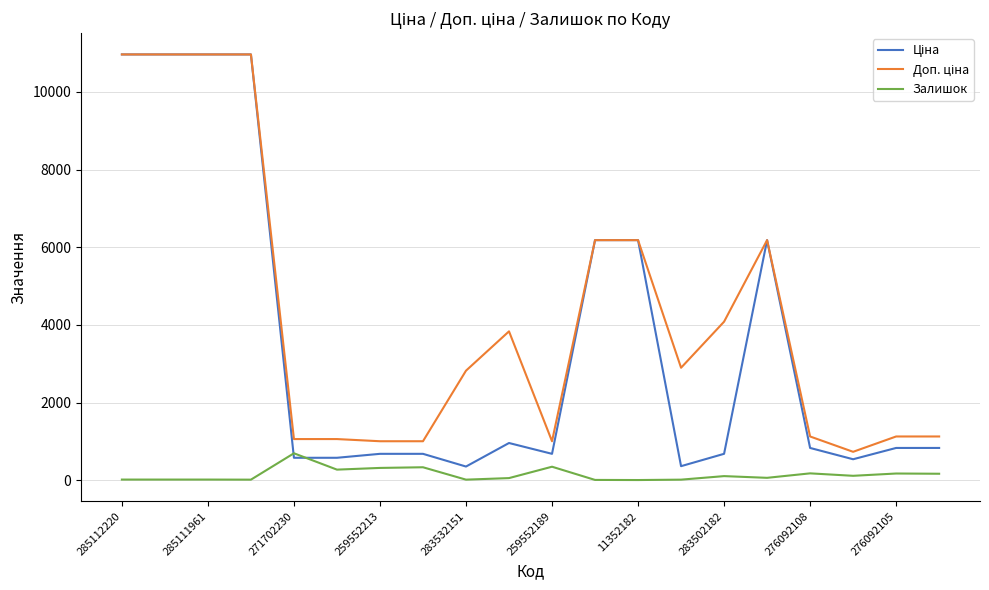

What is the highest value of the Залишок series?

694.0